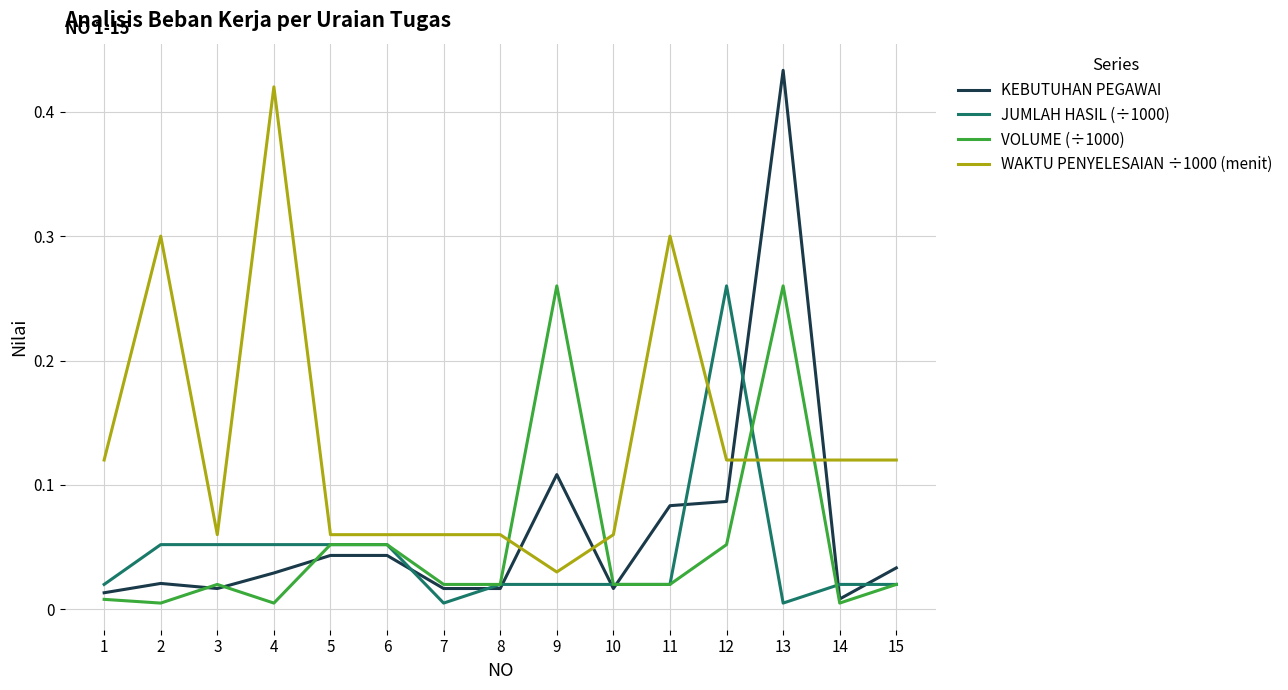

The WAKTU PENYELESAIAN ÷1000 (menit) series shows 0.3 at 11. True or false?

True